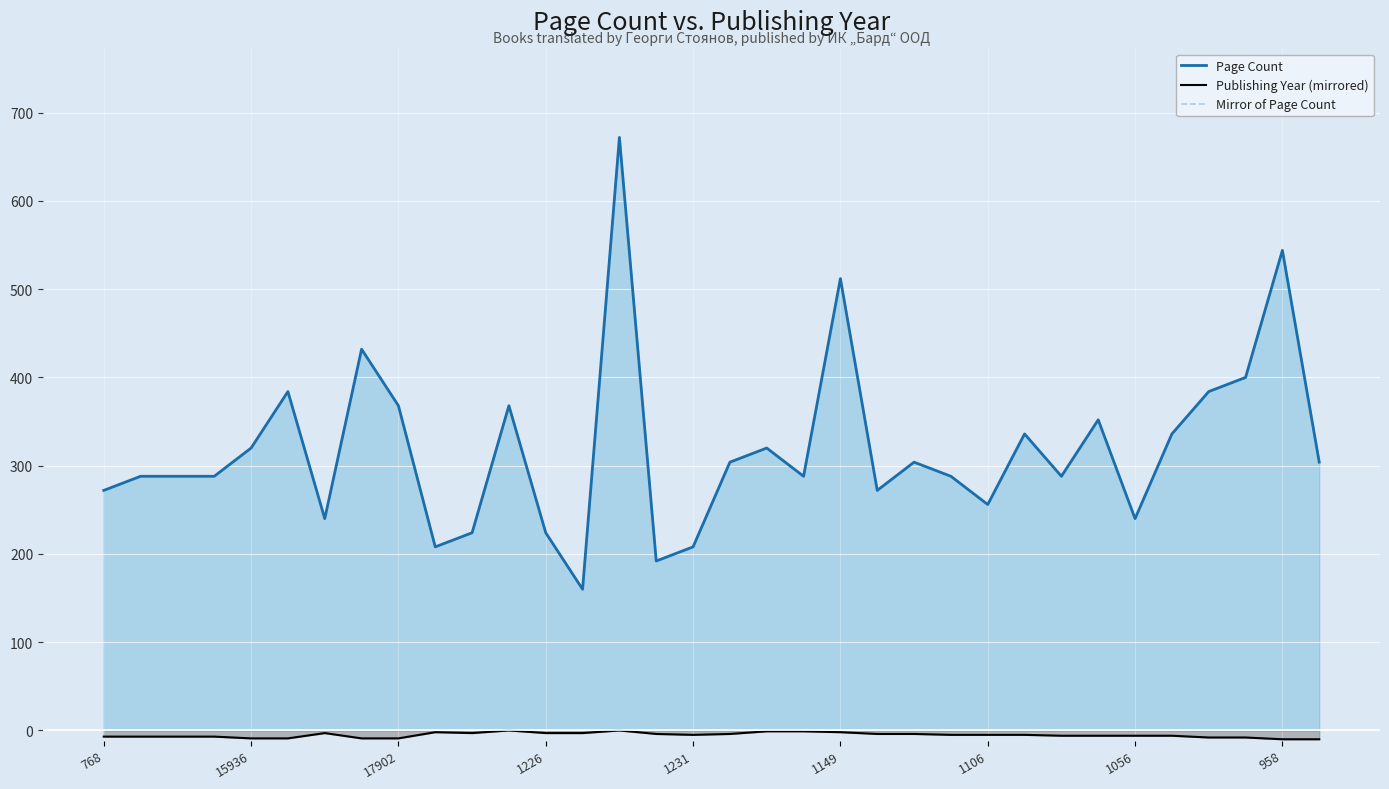

True or false: Page Count and Publishing Year (mirrored) cross at least once.

False